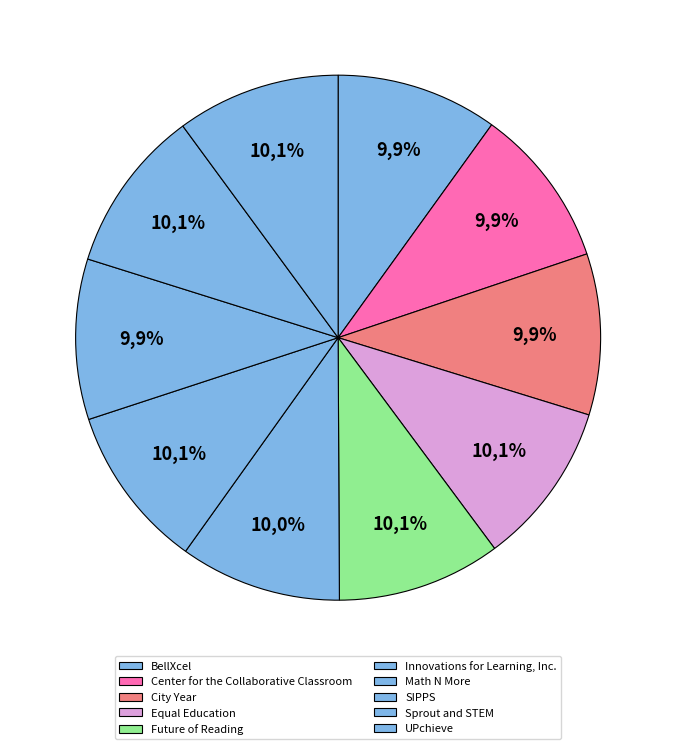

Which category has the biggest portion of the pie?

Future of Reading